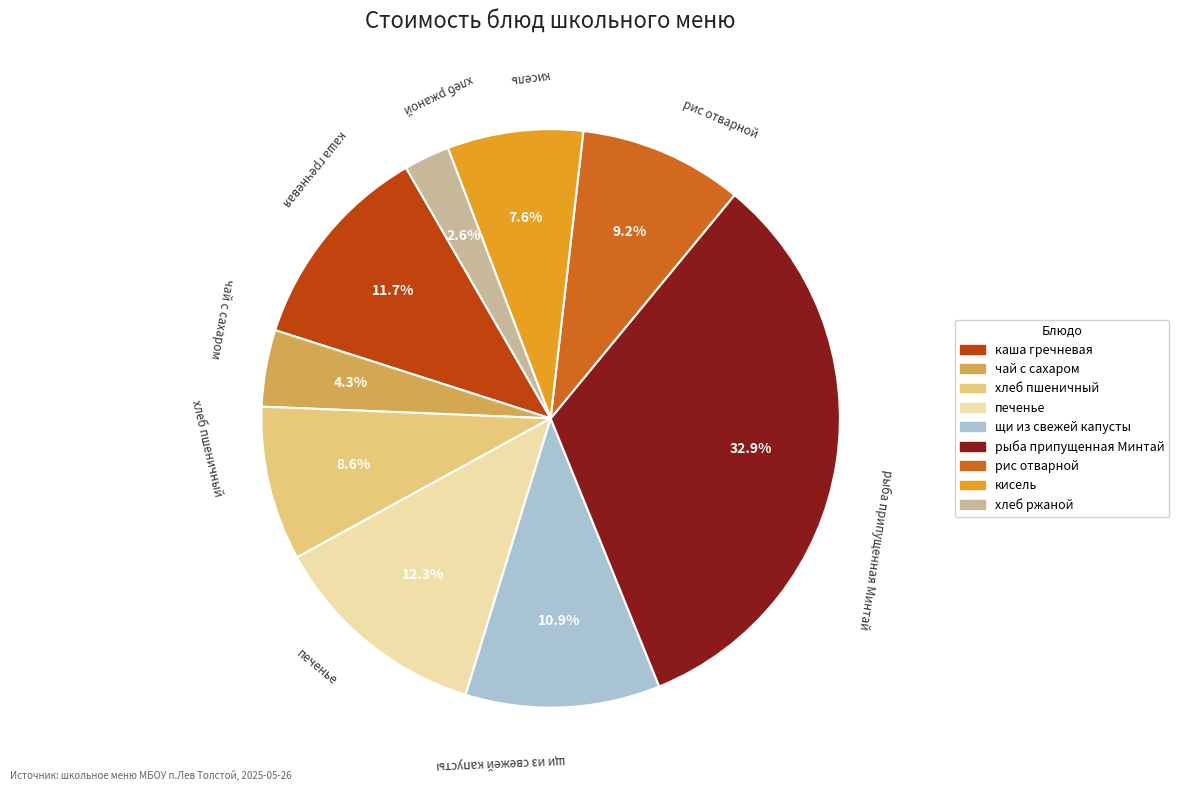

The кисель slice represents 14% of the pie. True or false?

False